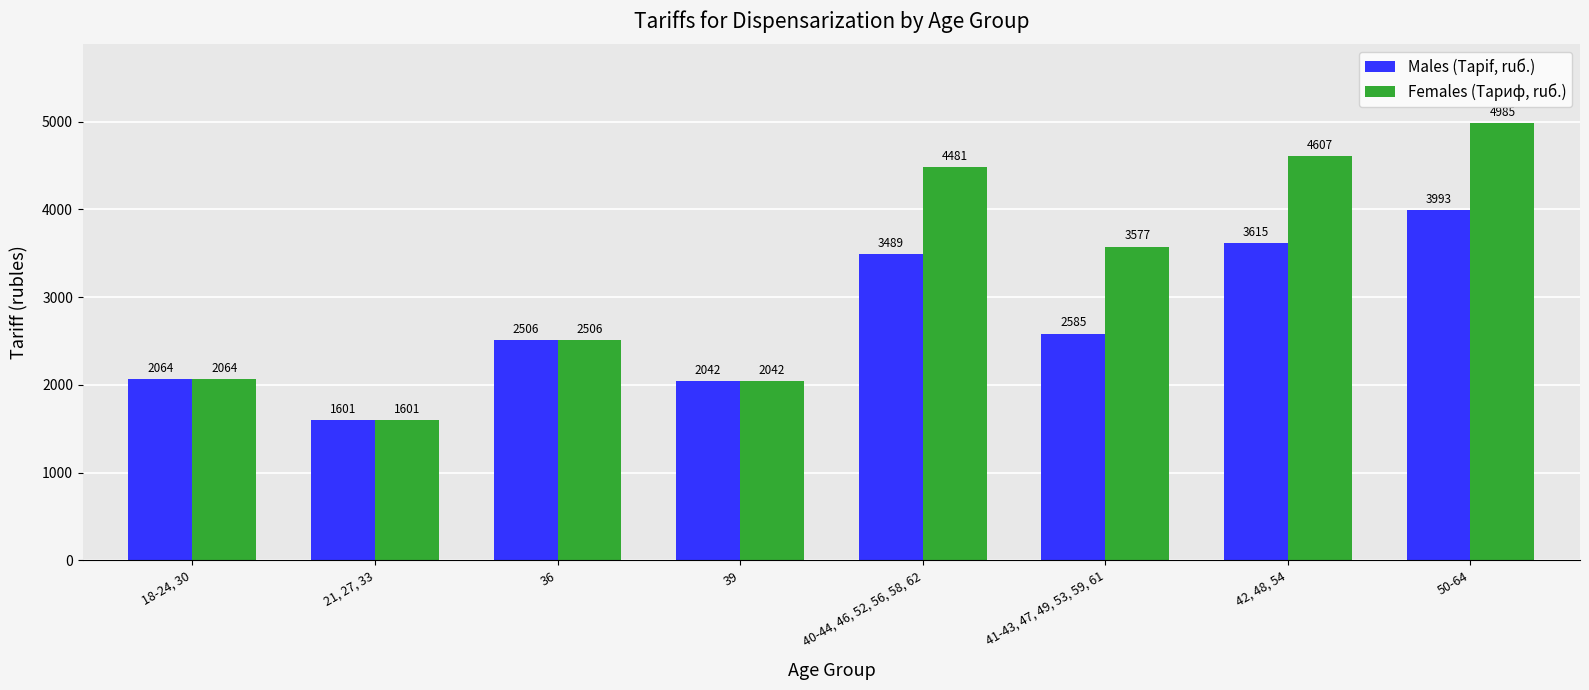

At which category is the sum across all series the highest?

50-64